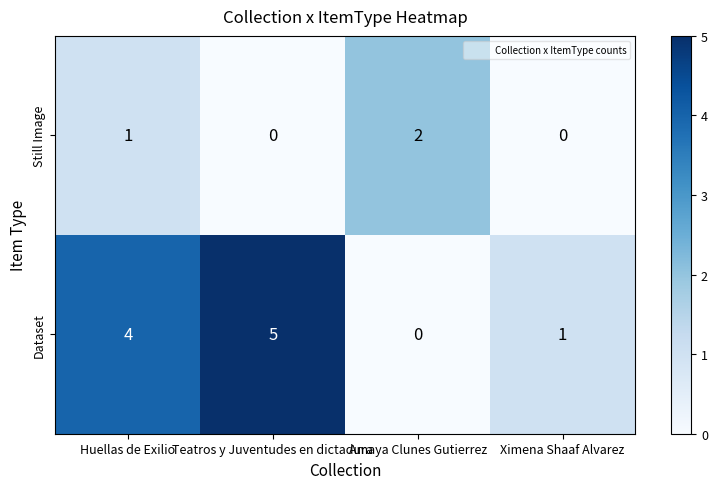

Where is Still Image nearest to the value 1?

Huellas de Exilio